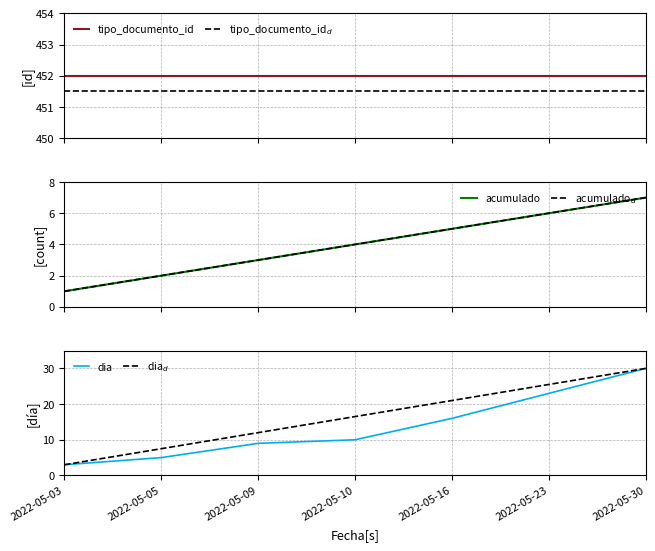

True or false: tipo_documento_id$_d$ and acumulado$_d$ cross at least once.

False